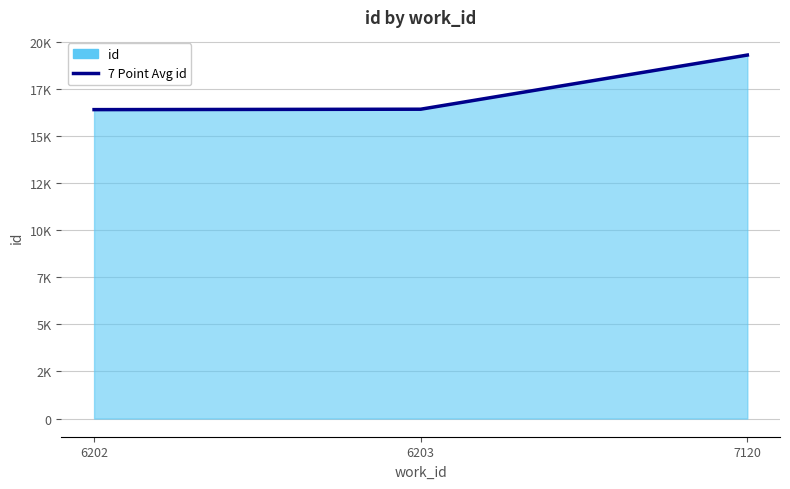

Does the chart have visible grid lines?

Yes